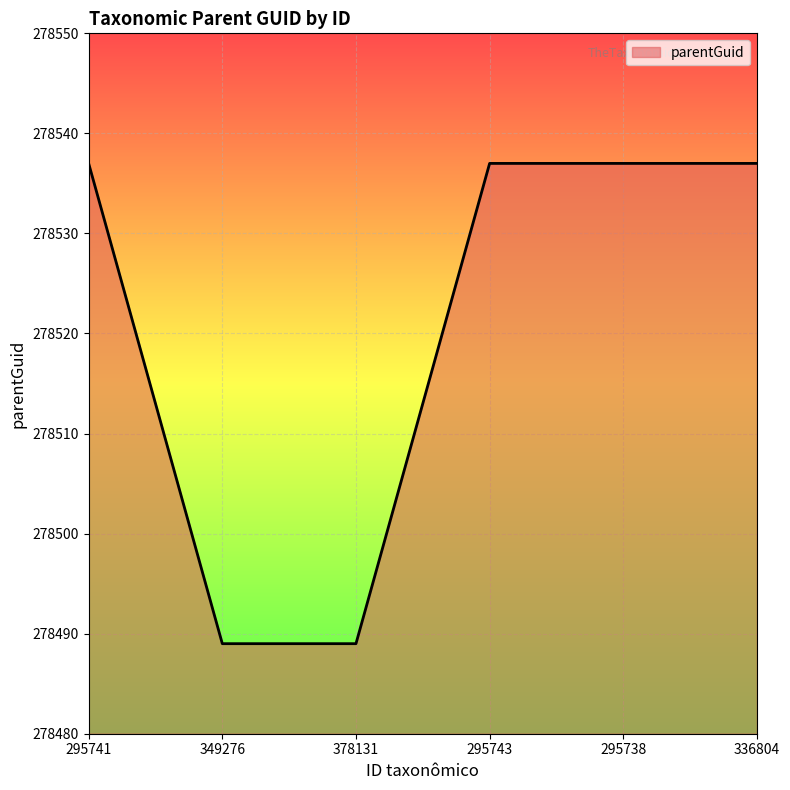

What position from the left is 295738?

5